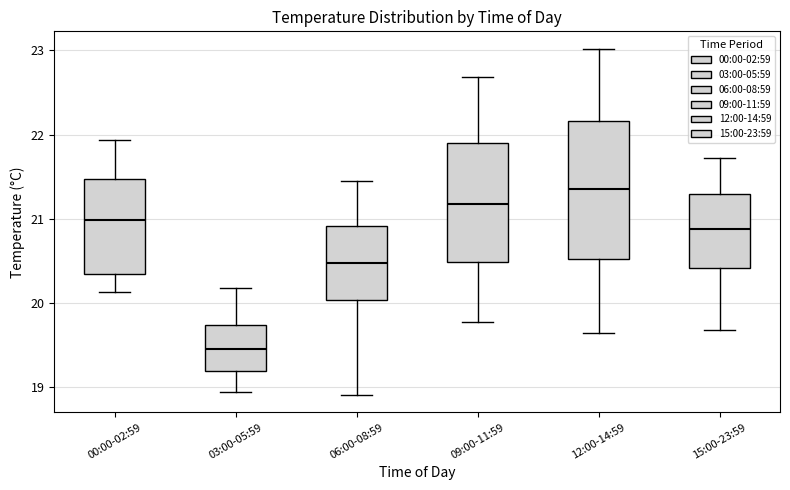

Where does the upper whisker of the box for 06:00-08:59 end on the y-axis? The values are not printed on the chart, so give them approximately, as read against the axis.

21.5